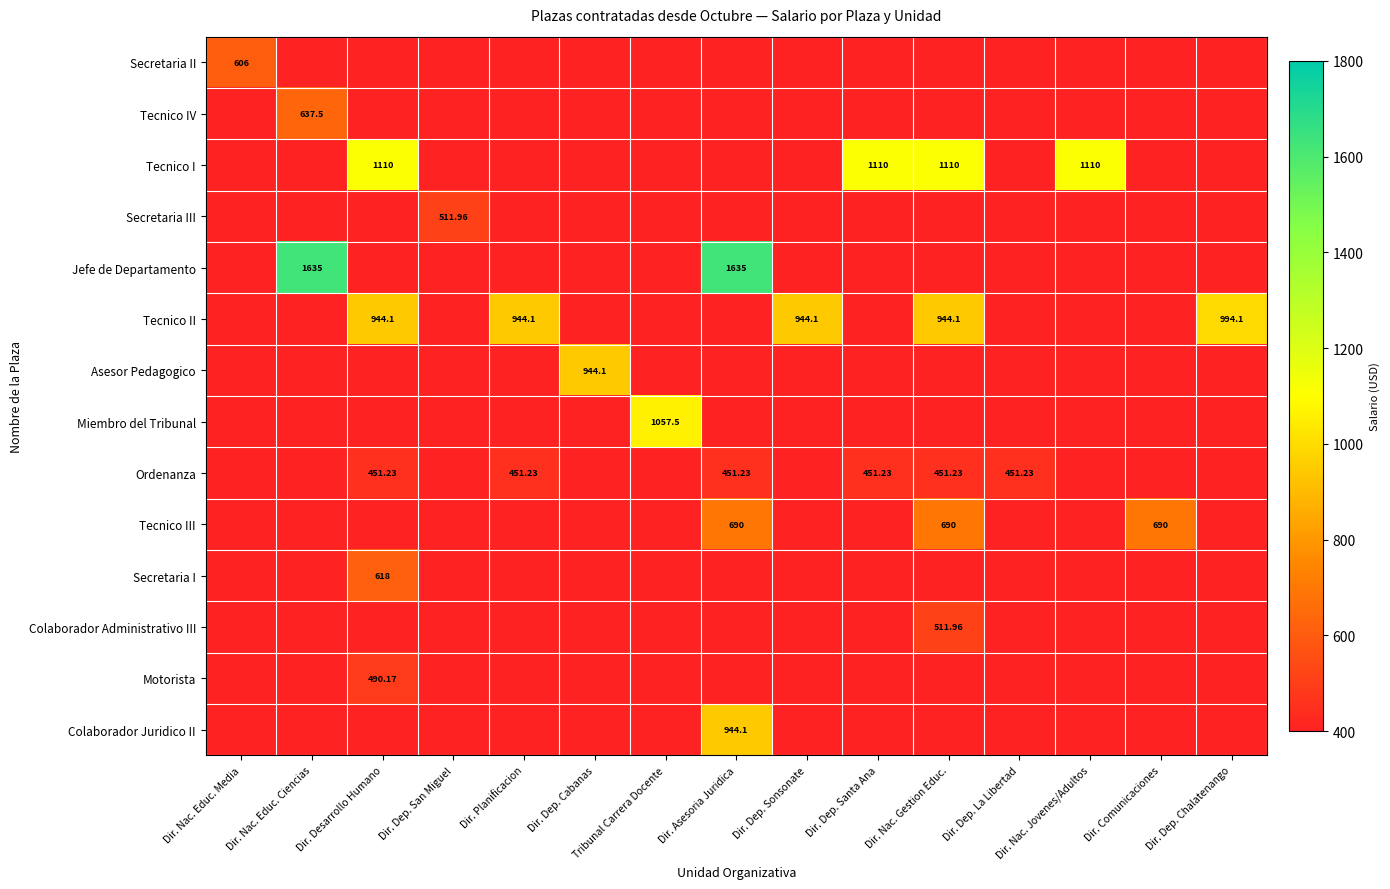

Which series has the largest total across all categories?

Tecnico II